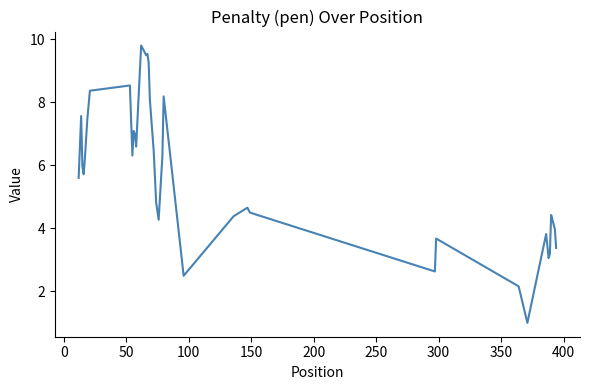

Does the chart have visible grid lines?

No